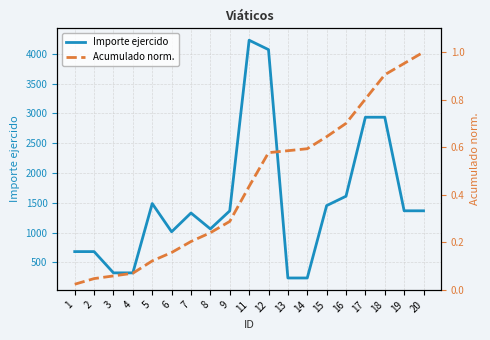

Reading left to right, transcribe all the data shown in this chart.

Importe ejercido: 1=681.0	2=681.0	3=324.0	4=324.0	5=1488.0	6=1014.0	7=1329.0	8=1062.0	9=1365.0	11=4230.0	12=4072.0	13=238.0	14=238.0	15=1453.0	16=1611.0	17=2937.0	18=2937.0	19=1366.0	20=1366.0
Acumulado norm.: 1=0.0	2=0.0	3=0.1	4=0.1	5=0.1	6=0.2	7=0.2	8=0.2	9=0.3	11=0.4	12=0.6	13=0.6	14=0.6	15=0.6	16=0.7	17=0.8	18=0.9	19=1.0	20=1.0